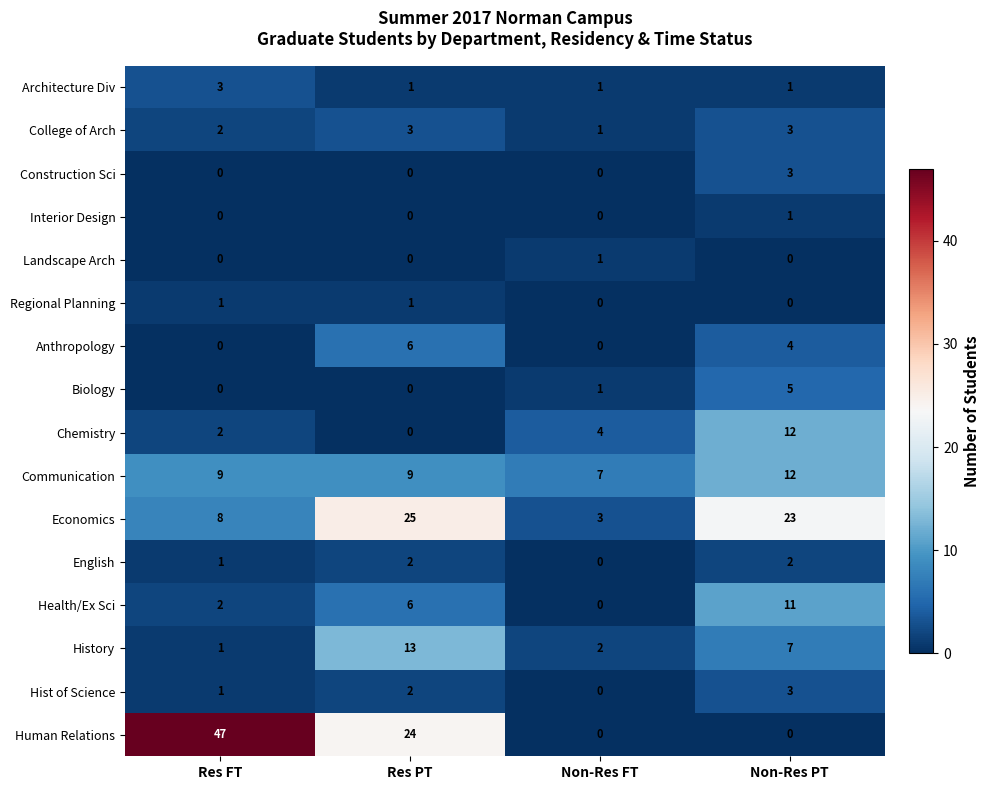

The English series shows -1 at Non-Res FT. True or false?

False